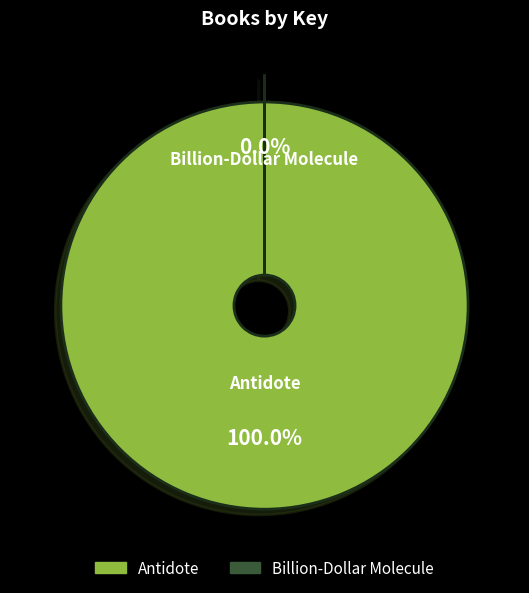

True or false: Billion-Dollar Molecule accounts for 0% of the total.

True